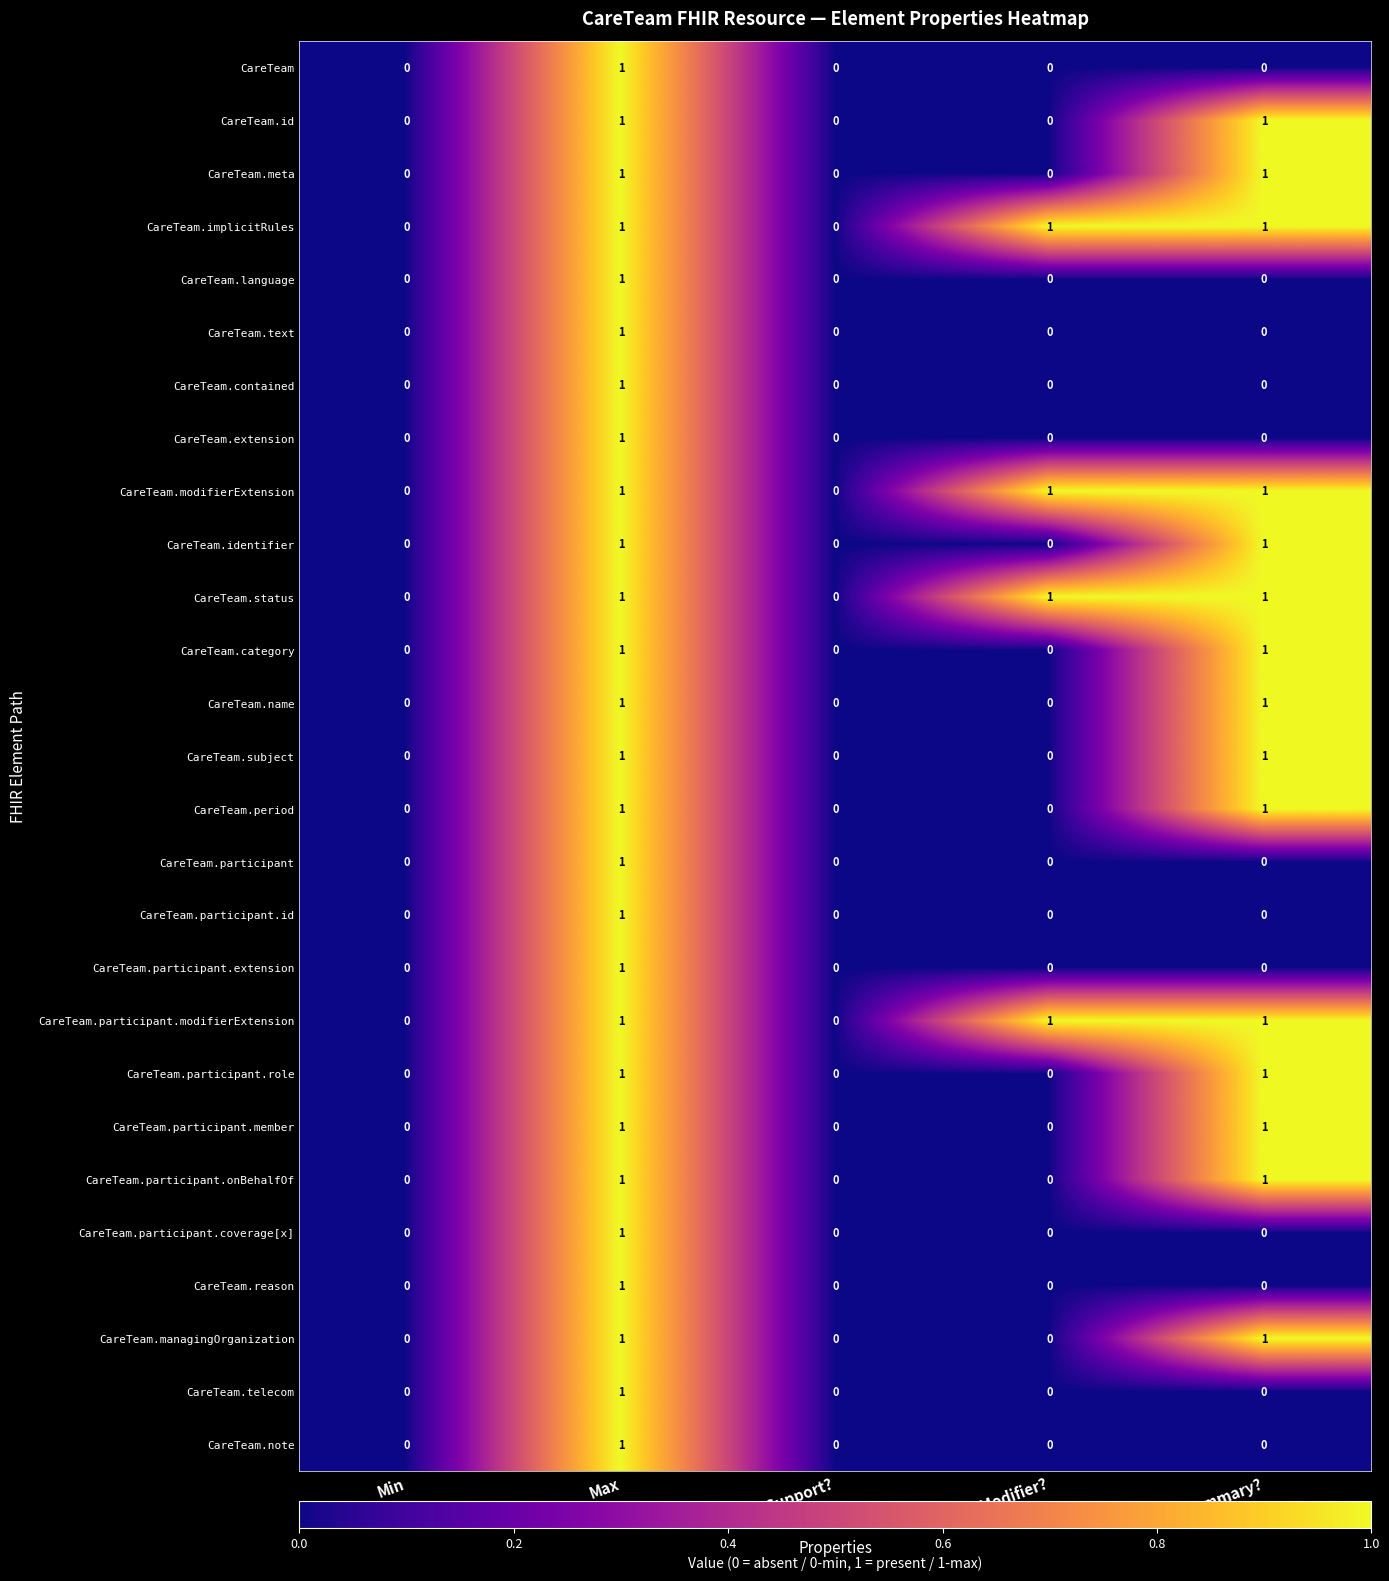

How many data points in CareTeam are above 0?

1